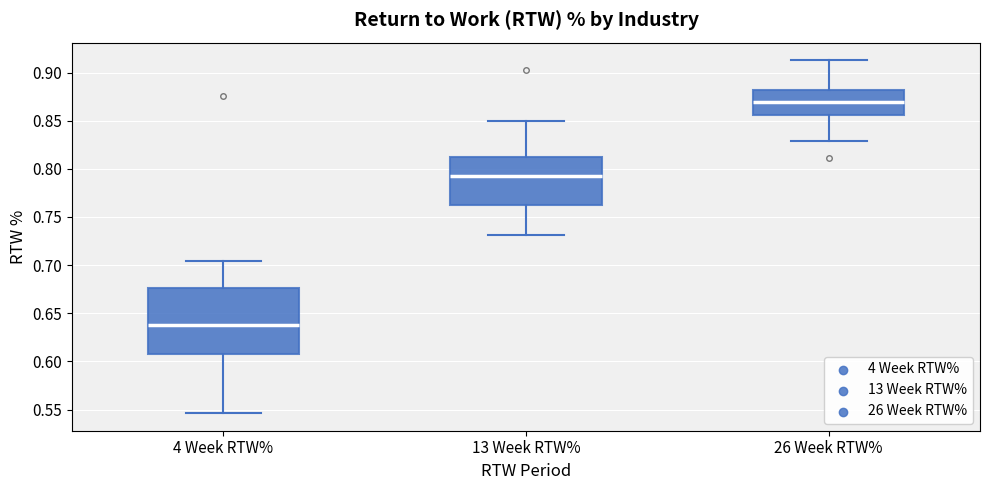

Where is the upper edge of the box for 26 Week RTW% on the y-axis? The values are not printed on the chart, so give them approximately, as read against the axis.

0.880